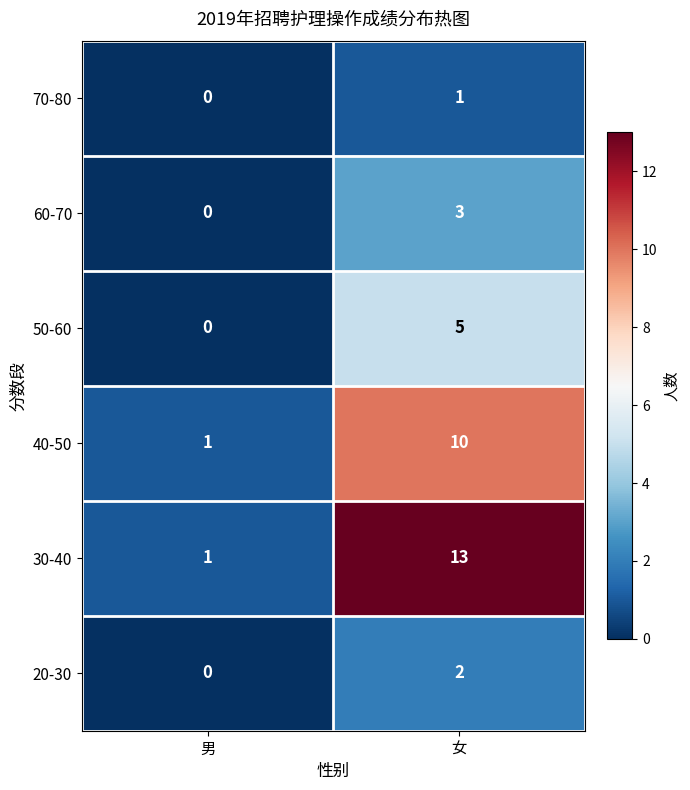

At which category is the sum across all series the highest?

女